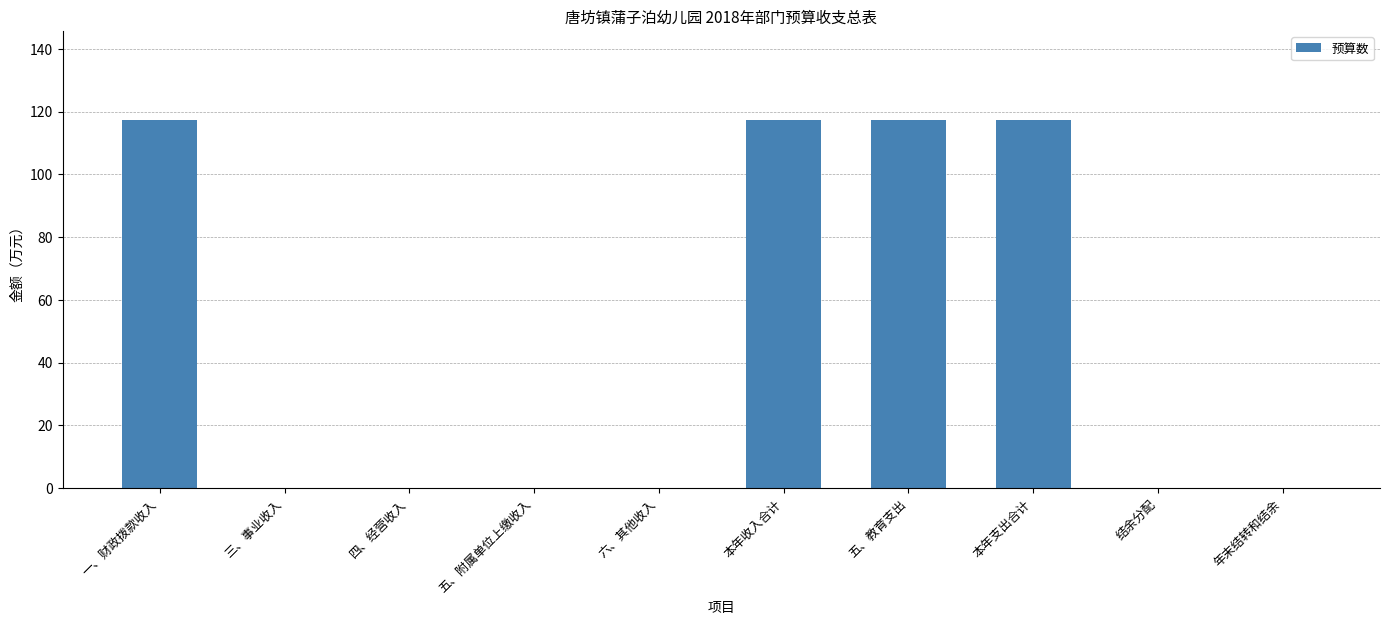

Which has a higher value, 本年收入合计 or 四、经营收入?

本年收入合计